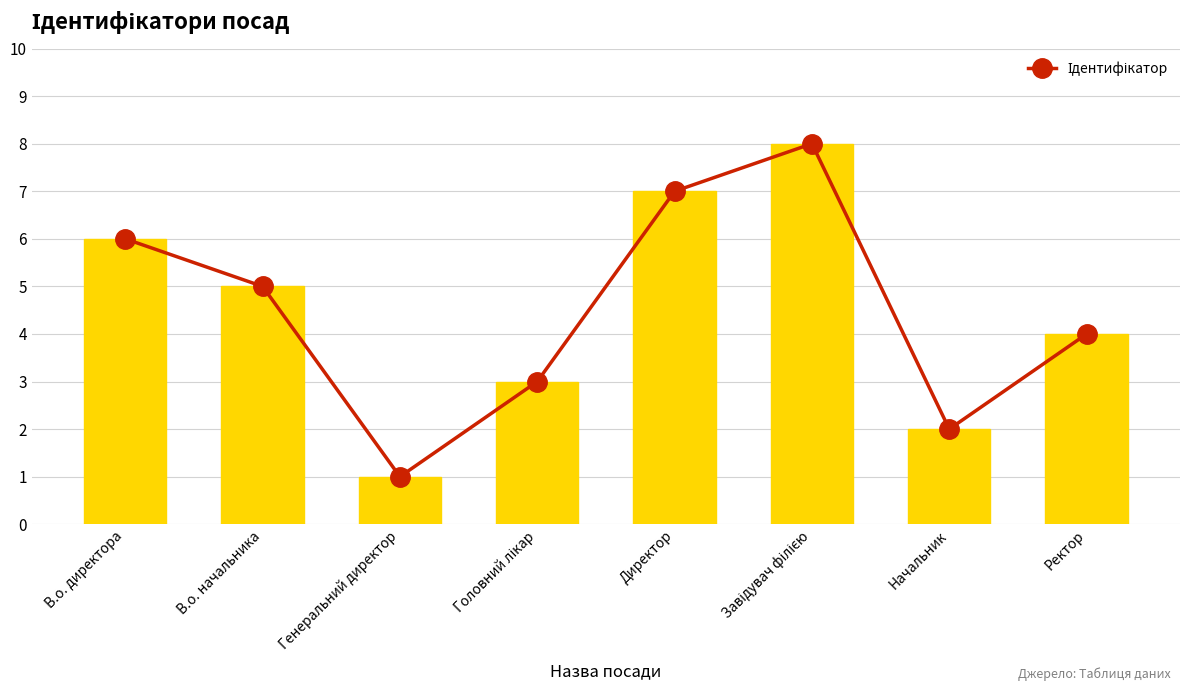

List the labels in order of value, largest first.

Завідувач філією, Директор, В.о. директора, В.о. начальника, Ректор, Головний лікар, Начальник, Генеральний директор